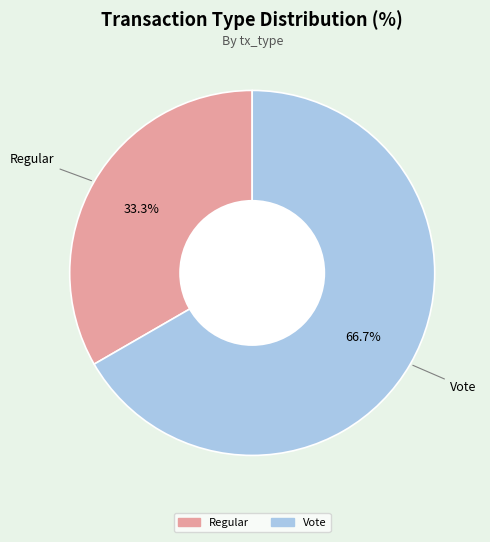

Rank the categories by value from lowest to highest.

Regular, Vote